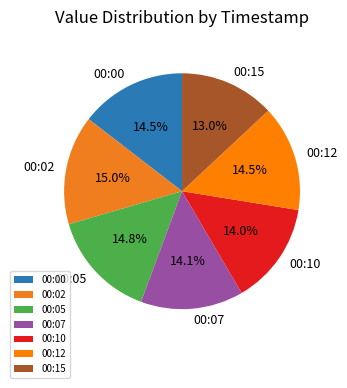

Approximately how many times larger is the value at 00:00 compared to 00:15?

1.1